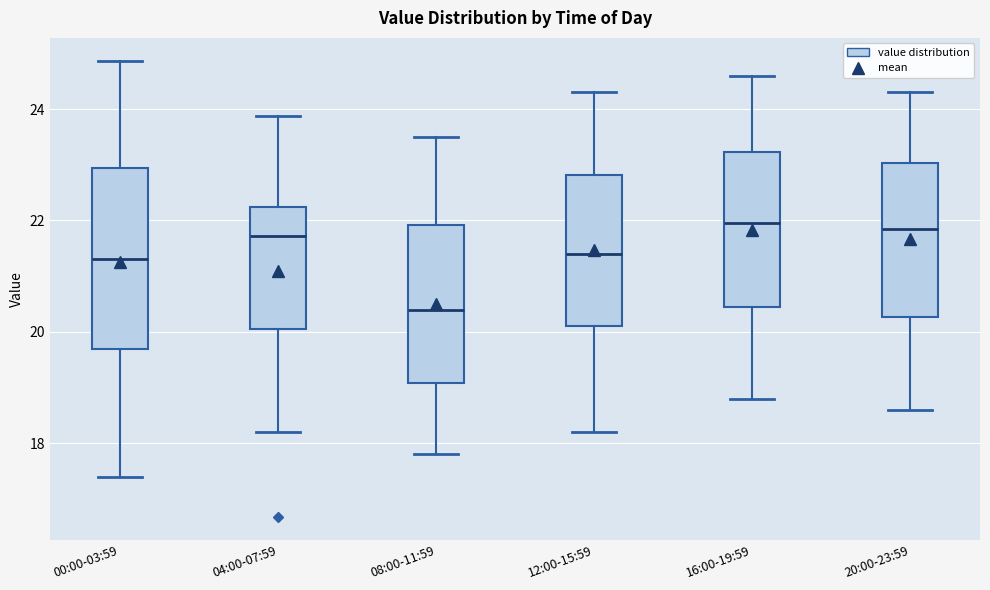

Where does the upper whisker of the box for 20:00-23:59 end on the y-axis? The values are not printed on the chart, so give them approximately, as read against the axis.

24.4